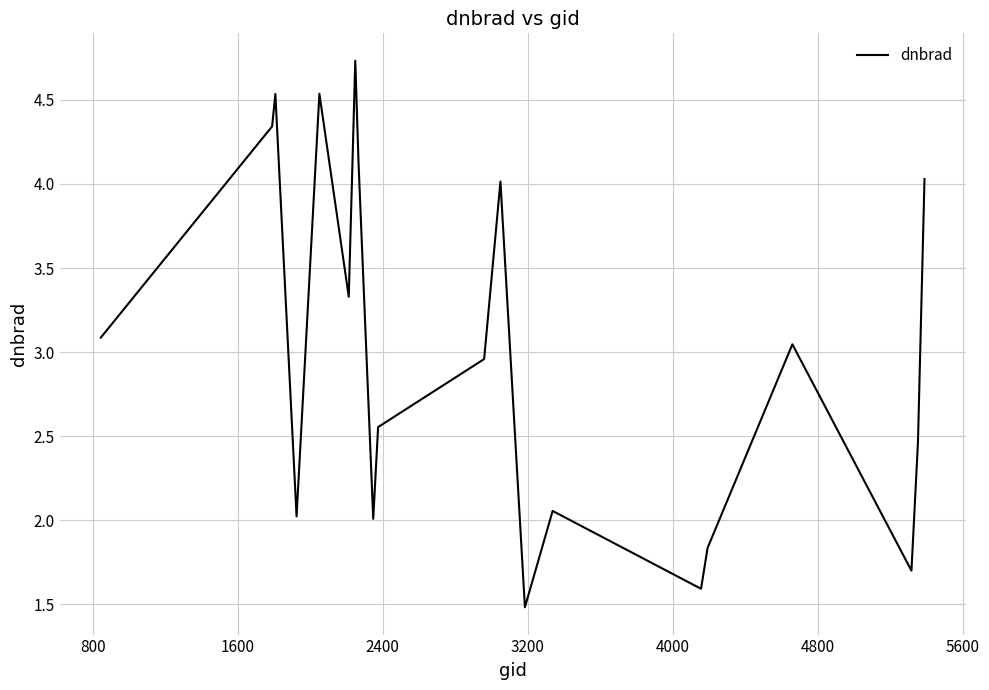

What is the maximum value shown in the chart?

4.7